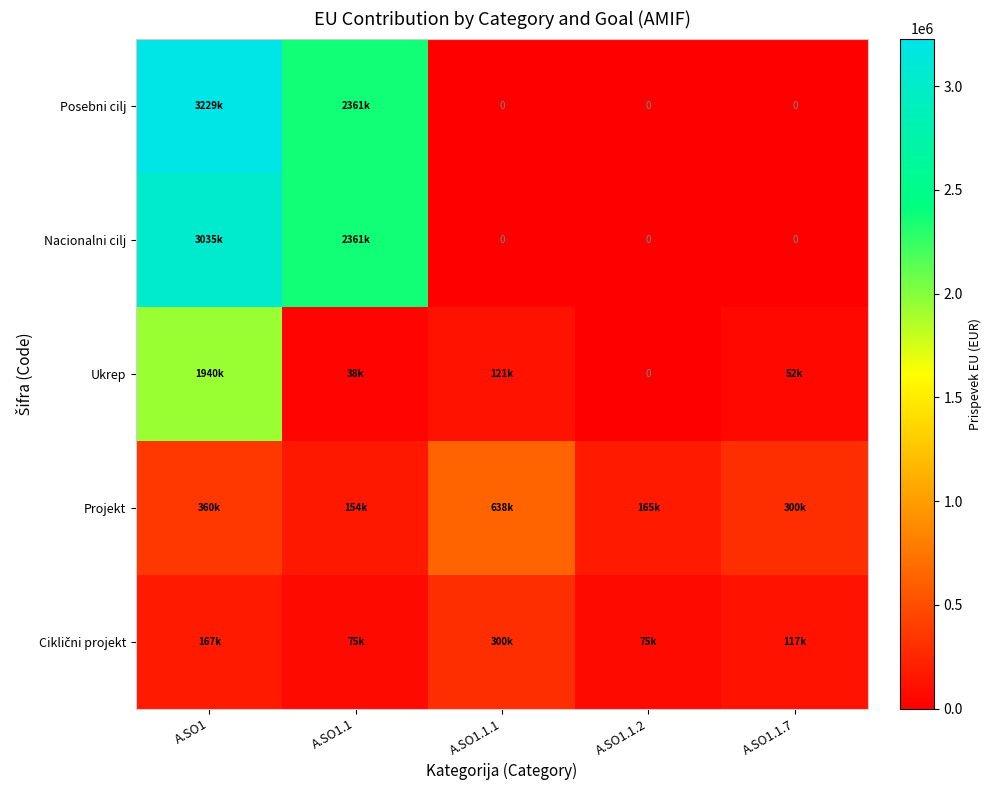

What is the total value across all series at A.SO1.1.2?

240000.0